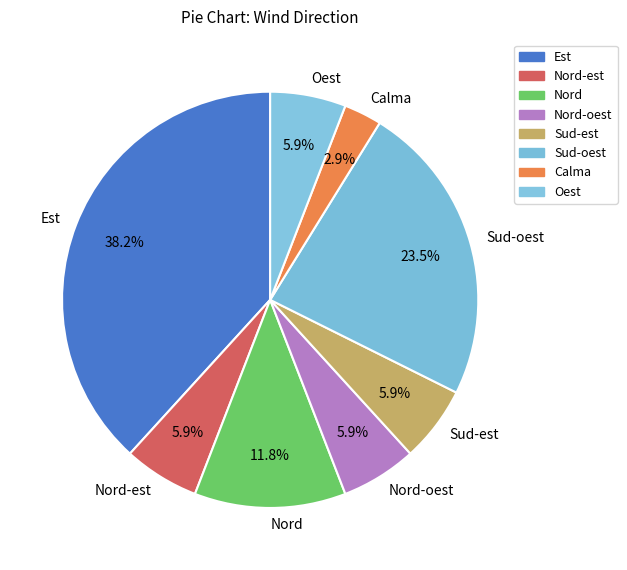

True or false: Oest accounts for 6% of the total.

True